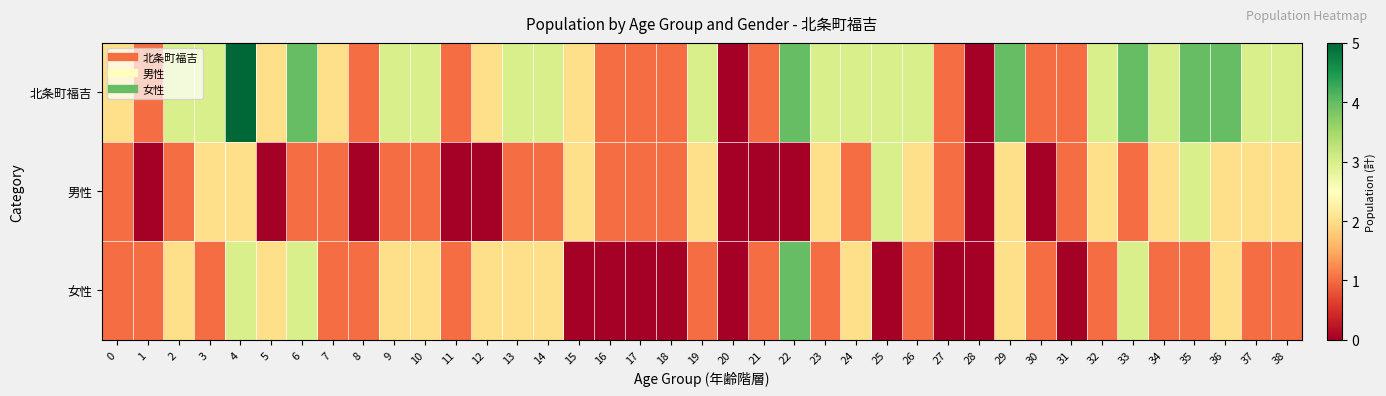

Which series has the largest total across all categories?

北条町福吉